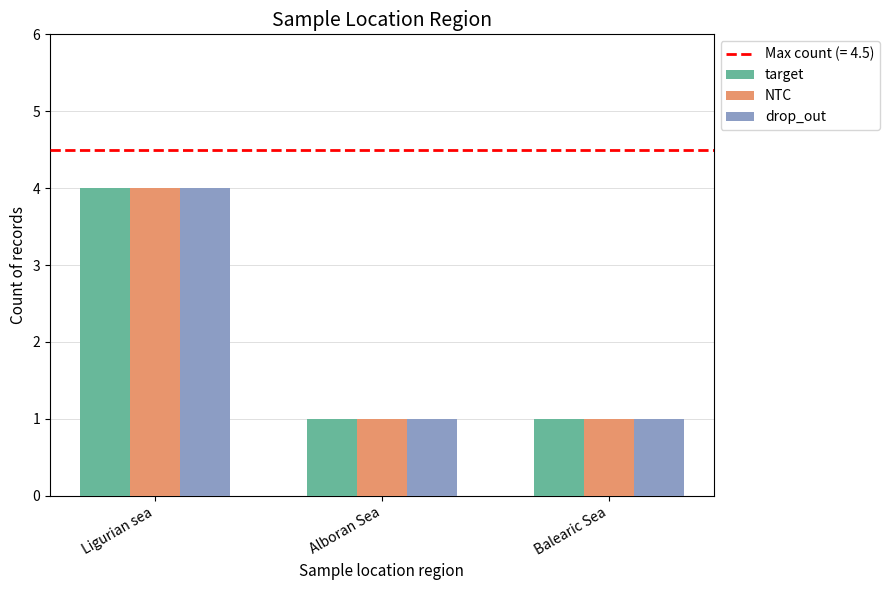

The value of target at Alboran Sea is 1. True or false?

True